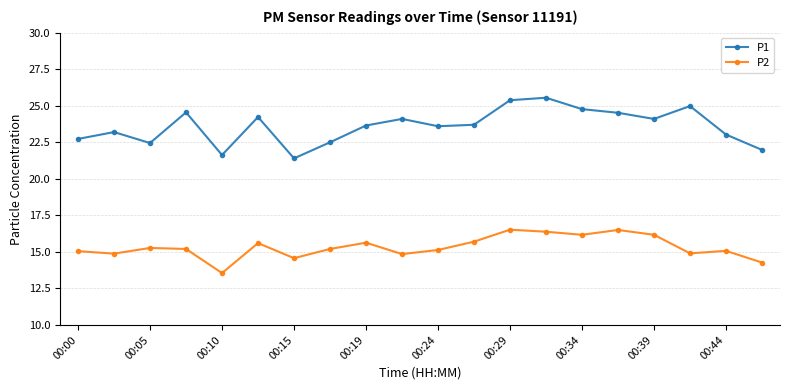

What is the average value of the P2 series?

15.3